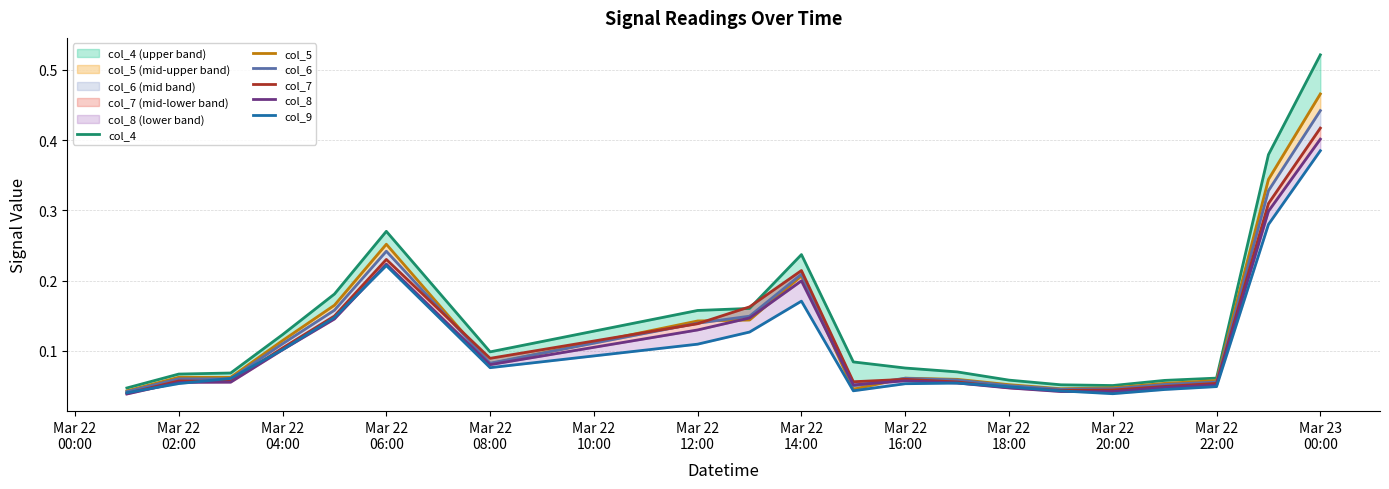

How many intersections are there between col_8 and col_5?

4